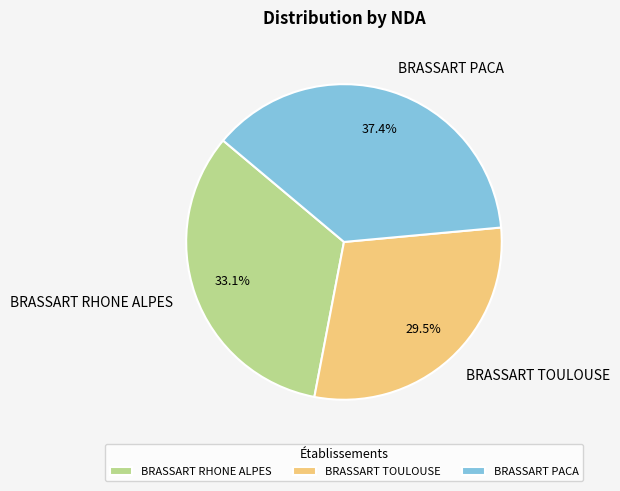

How much of the chart is everything except BRASSART PACA?

62.6%